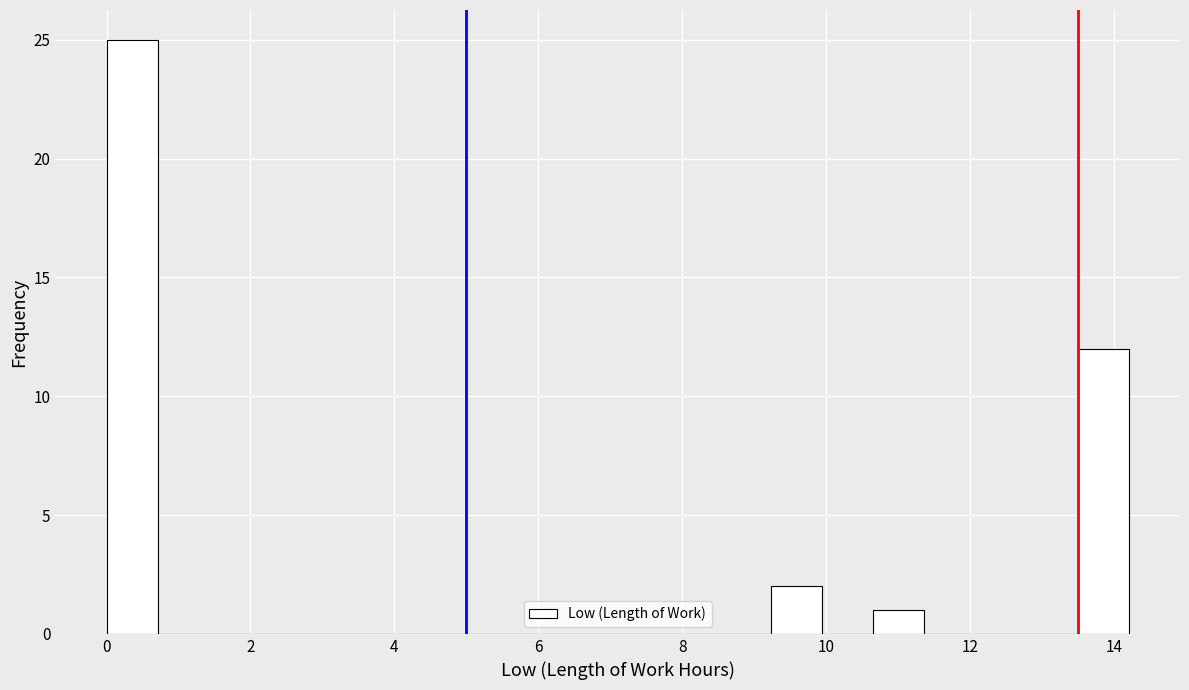

Around what value on the x-axis is the tallest bar? Give the approximate position of its centre, as read against the axis.

0.4